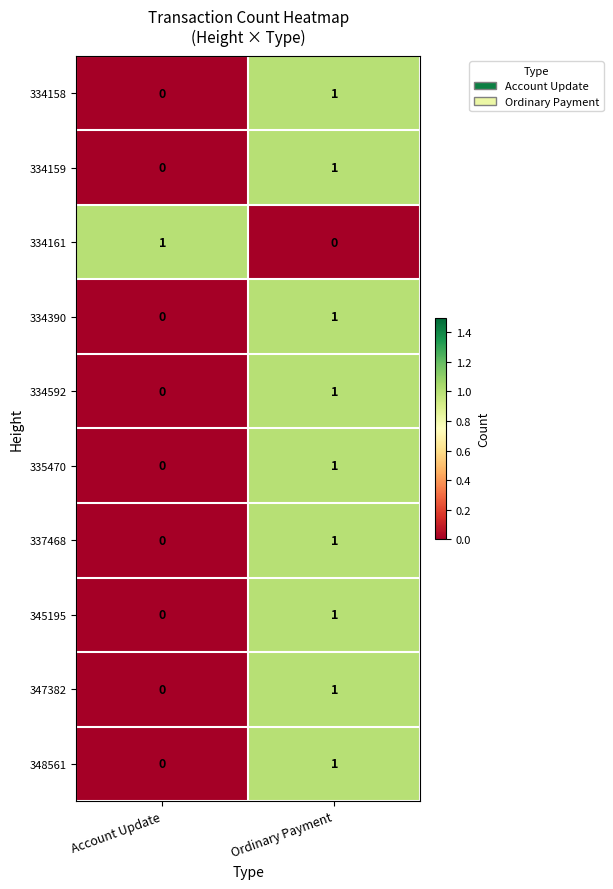

At which label does 337468 reach its minimum?

Account Update